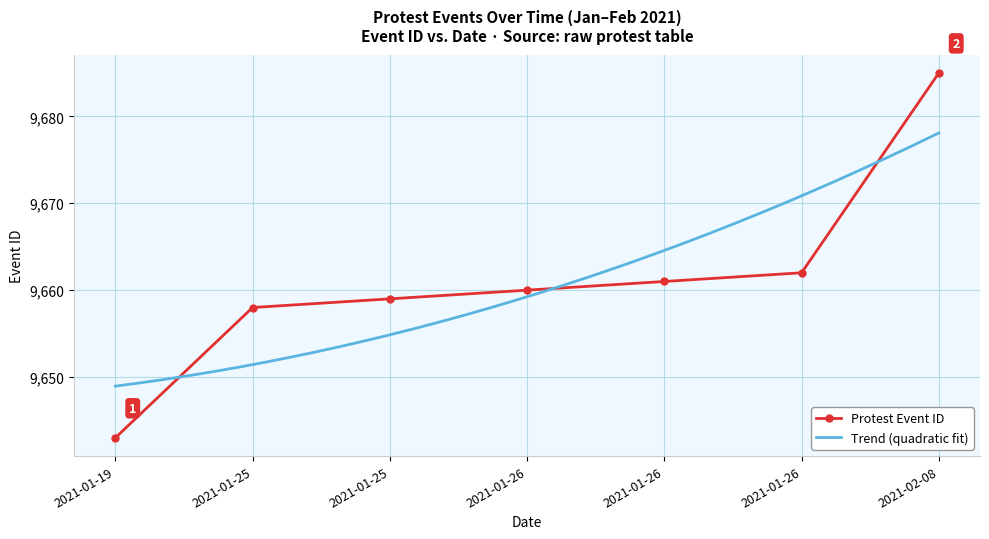

Reading left to right, extract all data points from this chart.

9643	9658	9659	9660	9661	9662	9685